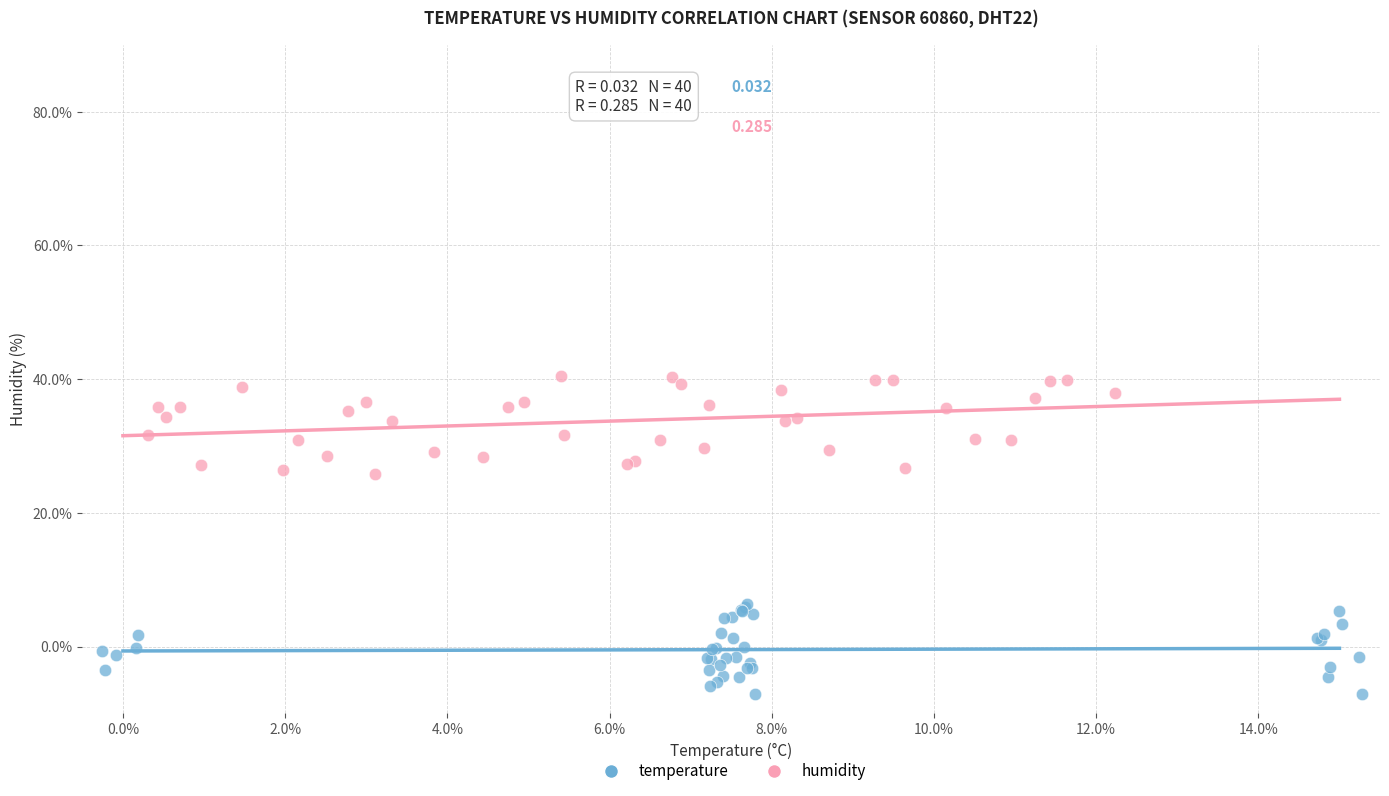

Which series contains the lowest Y value?

temperature